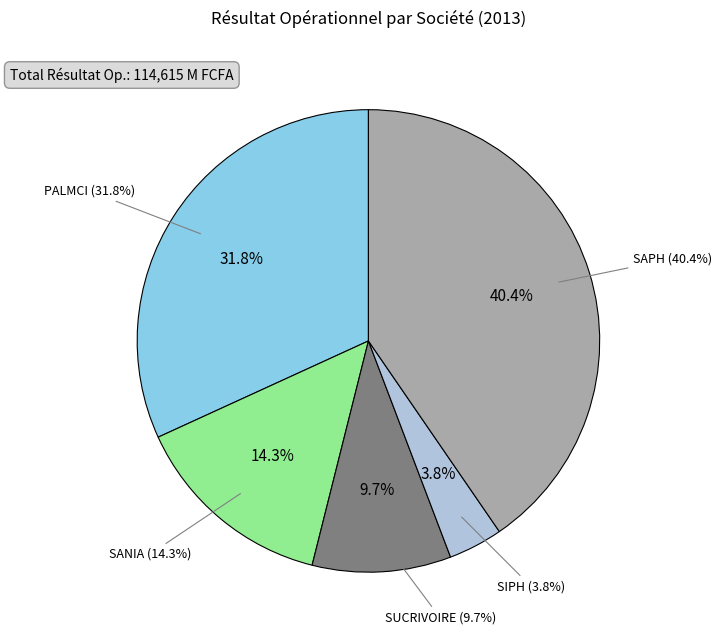

Combined, do SAPH and SUCRIVOIRE account for over 50%?

Yes